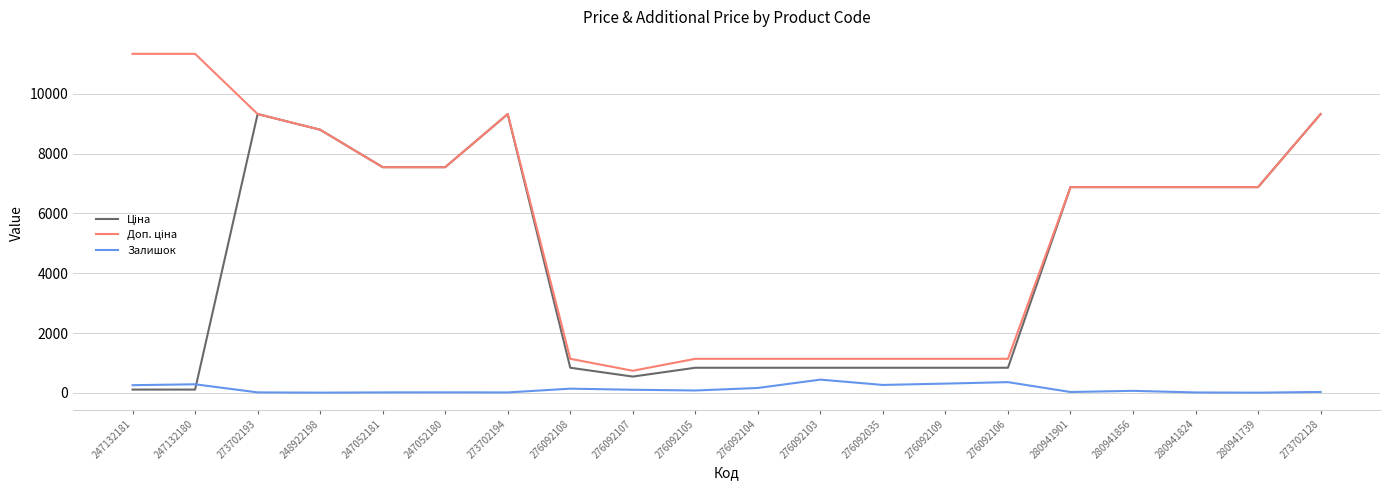

Is it true that Залишок equals 10.0 at 280941739?

True